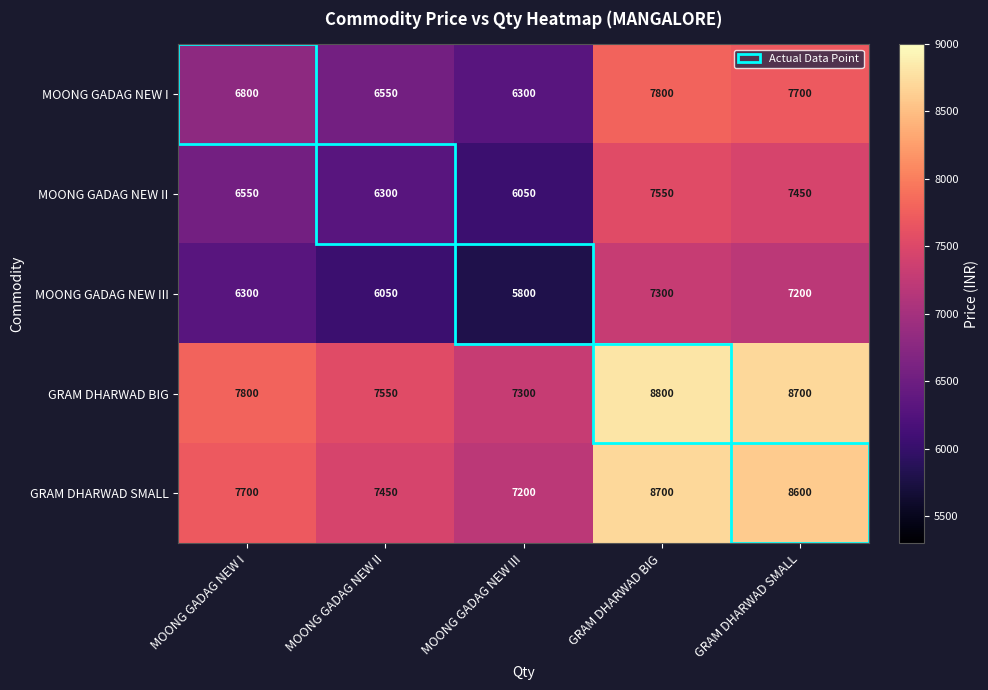

What is the difference between the GRAM DHARWAD BIG values at GRAM DHARWAD SMALL and GRAM DHARWAD BIG?

100